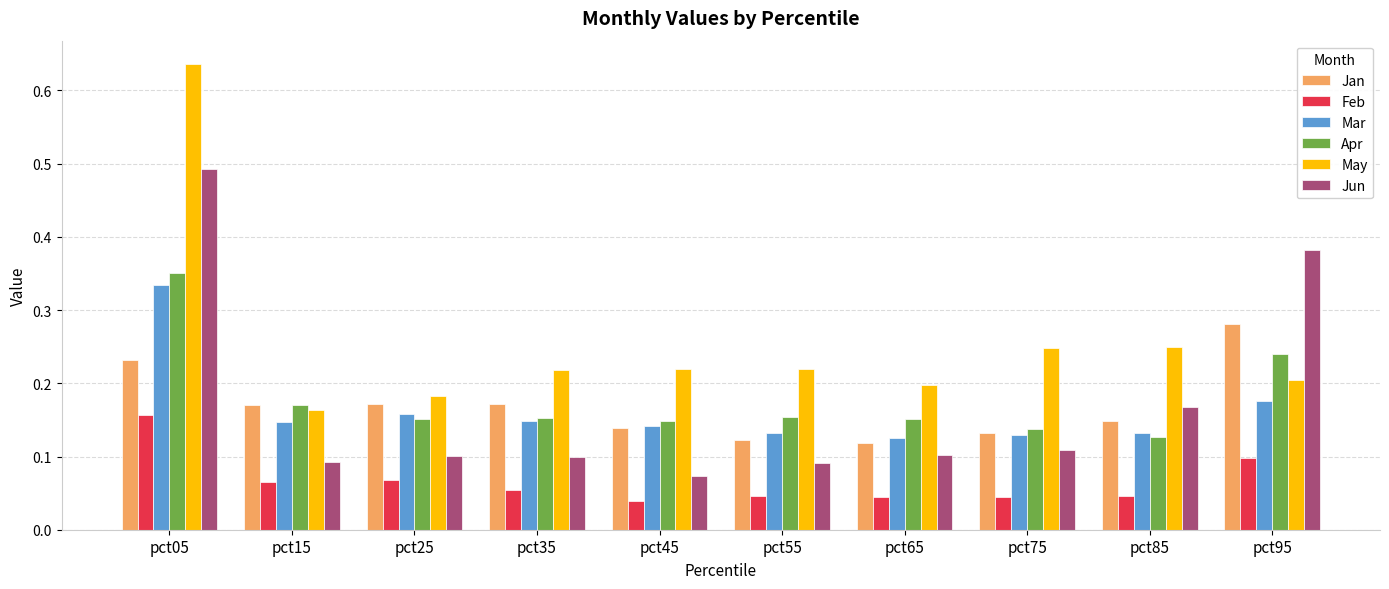

At which label does Jun reach its minimum?

pct45